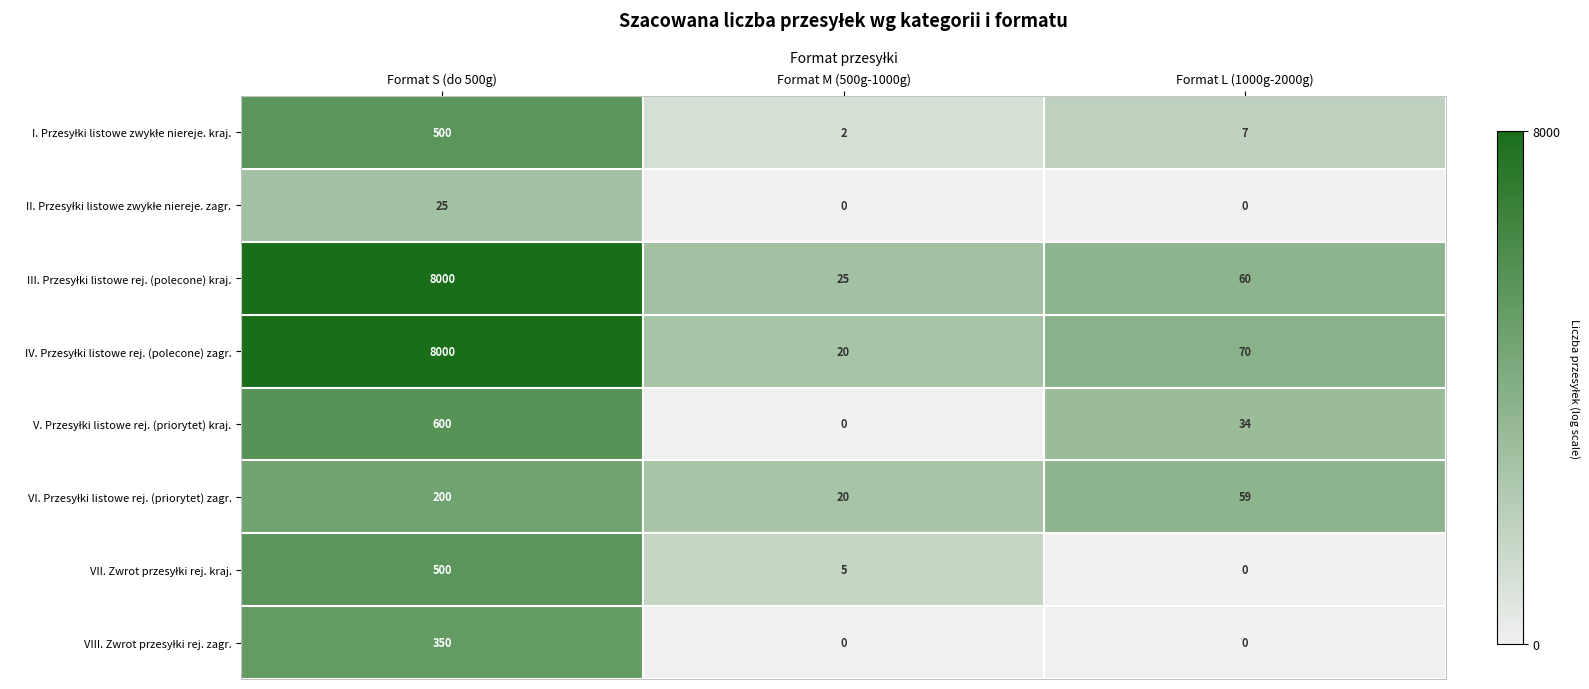

At which category is the sum across all series the highest?

Format S (do 500g)